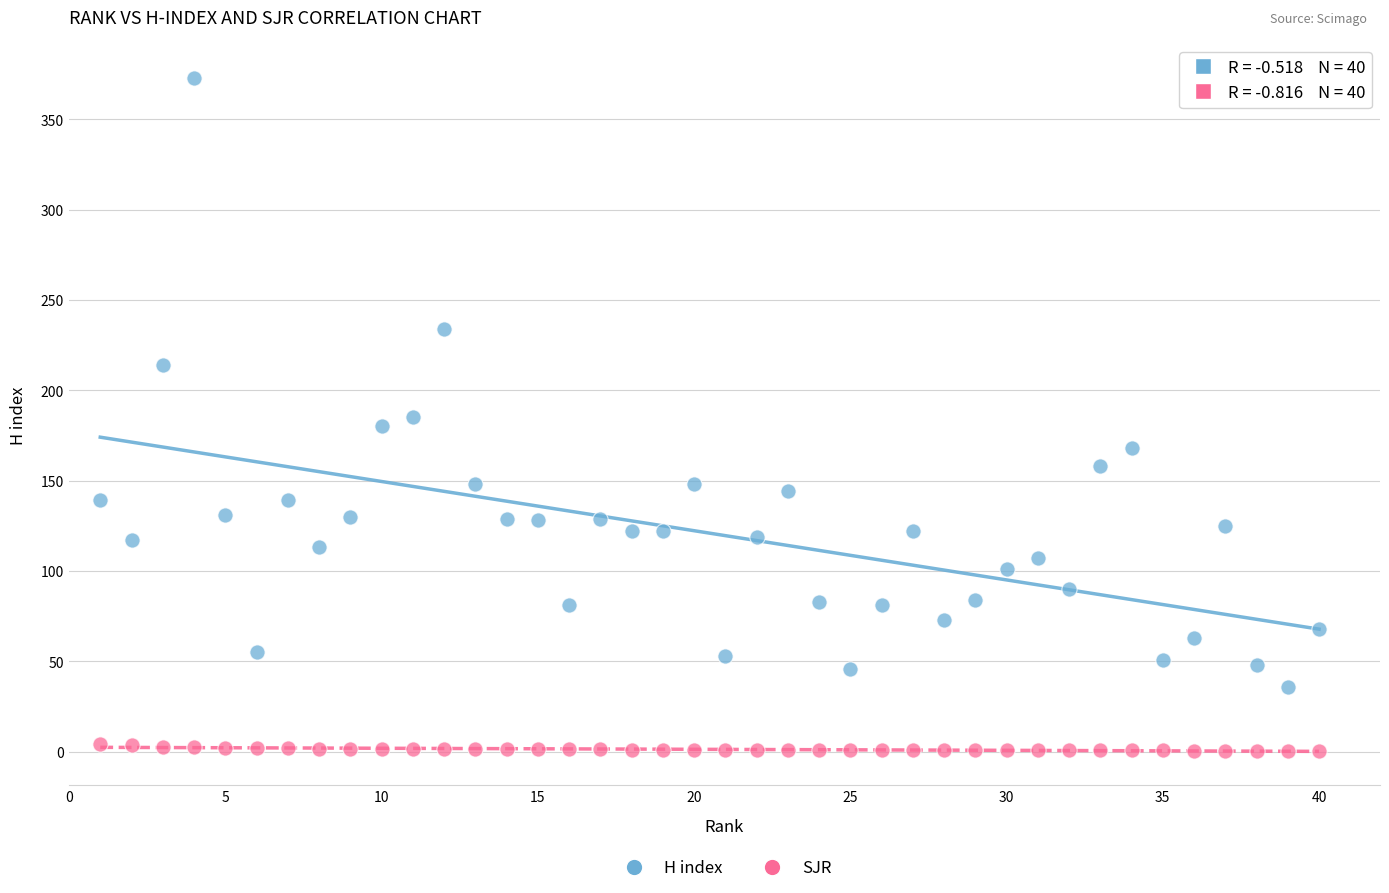

Which series has the widest spread of Y values?

H index